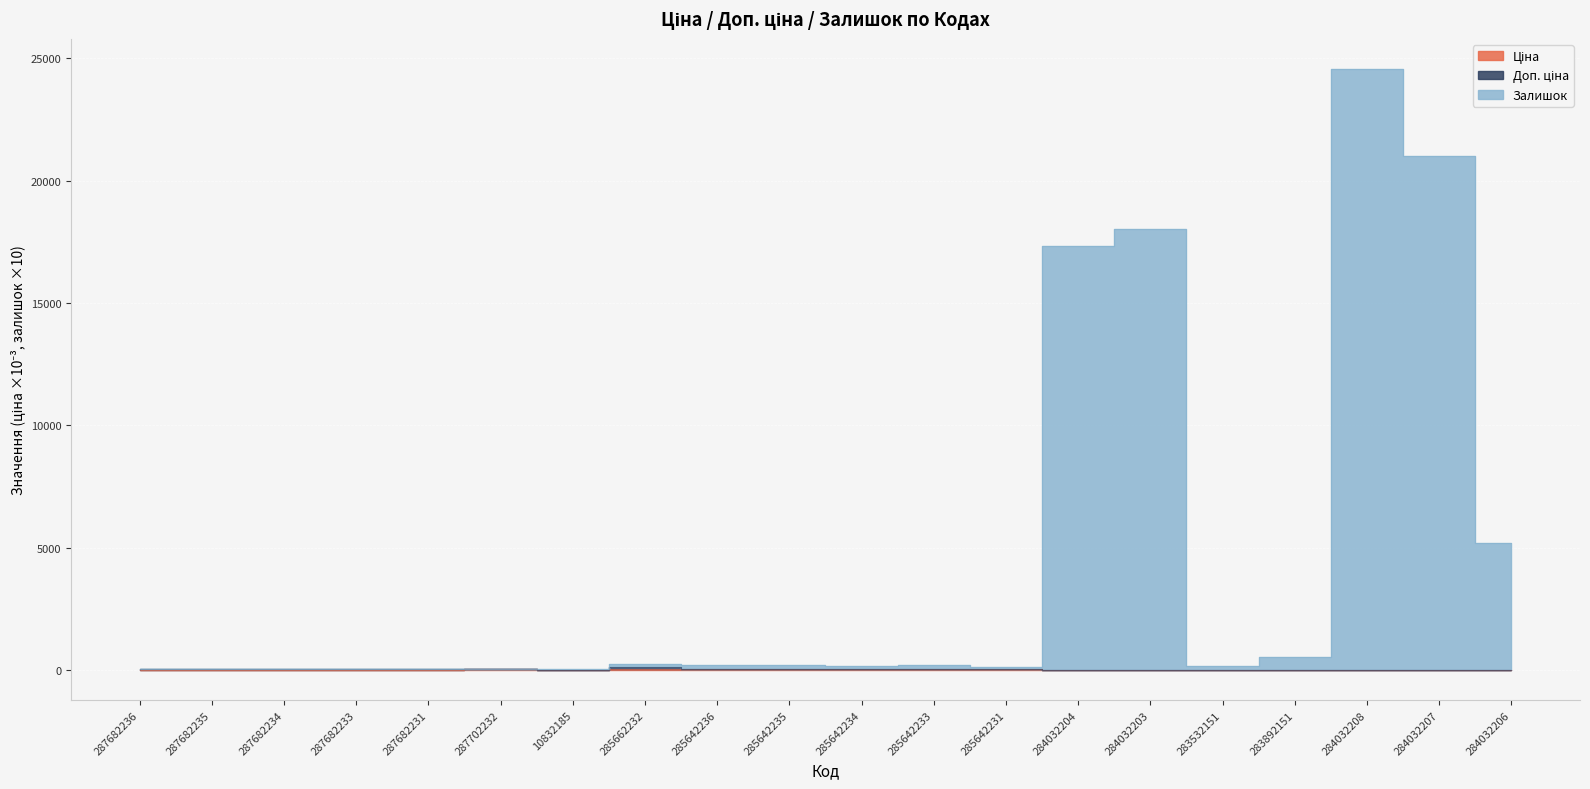

Which series has the largest total across all categories?

Залишок